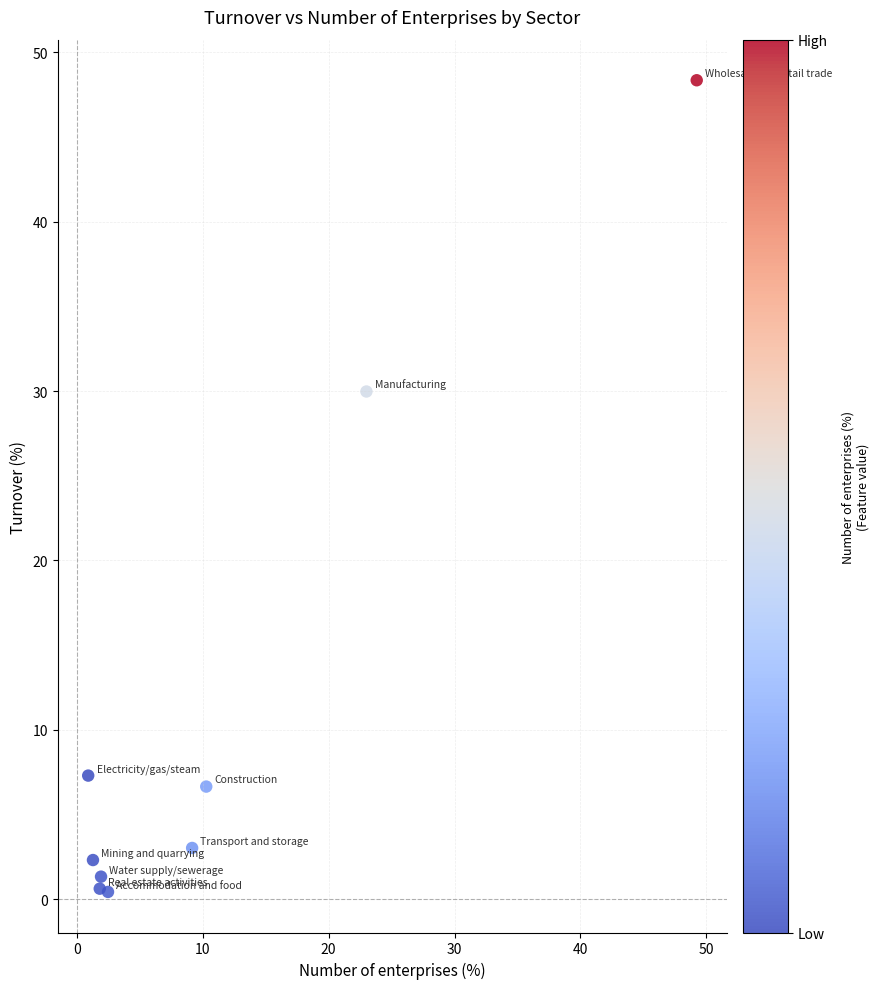

What is the average X value?

11.1